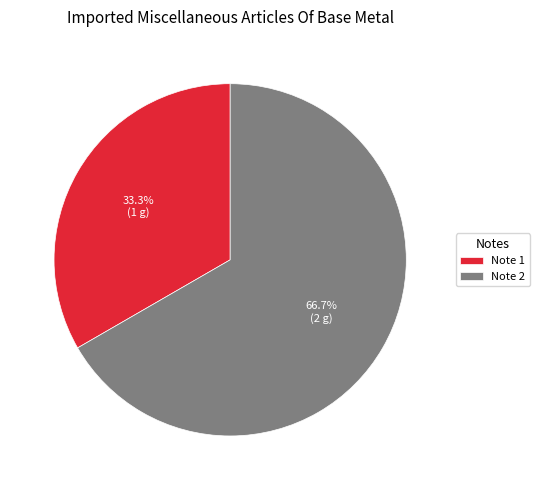

Rank the categories by value from lowest to highest.

Note 1, Note 2